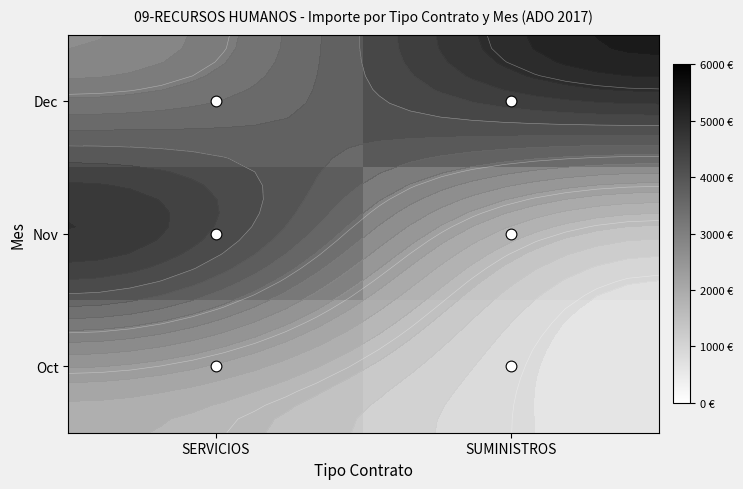

What is the difference between the maximum and minimum values in the Dec series?

2621.6